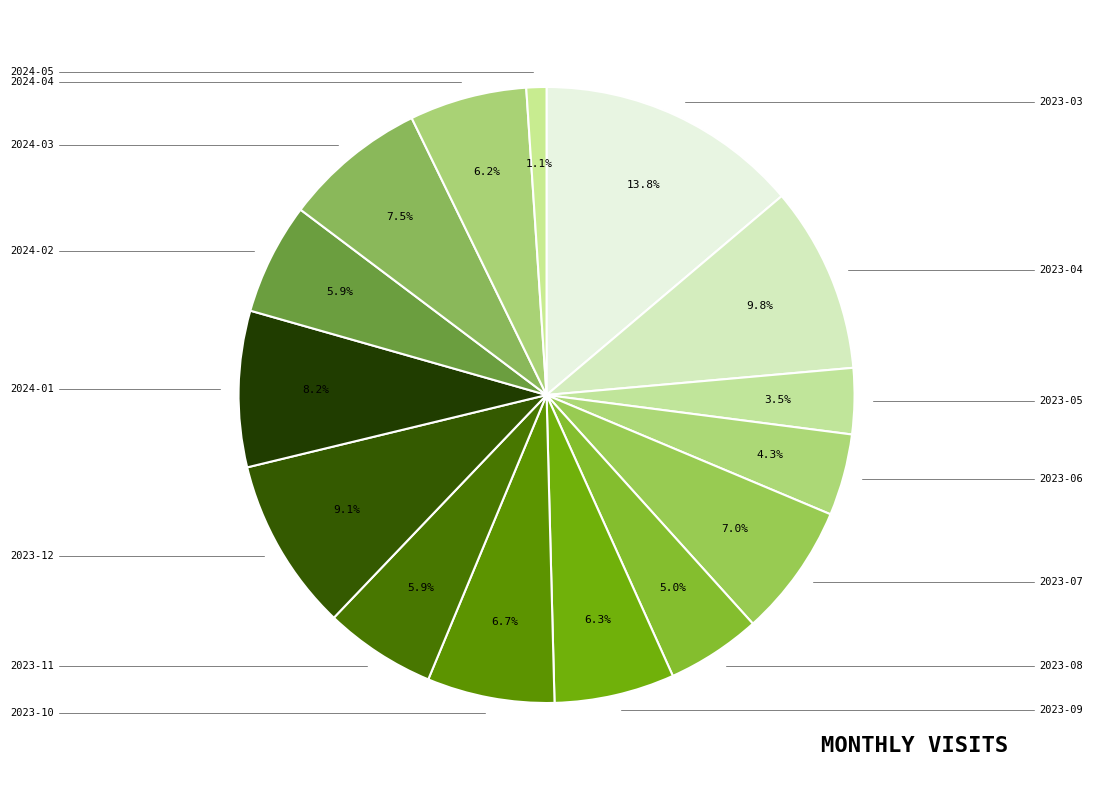

Rank the categories by value from highest to lowest.

2023-03, 2023-04, 2023-12, 2024-01, 2024-03, 2023-07, 2023-10, 2023-09, 2024-04, 2023-11, 2024-02, 2023-08, 2023-06, 2023-05, 2024-05